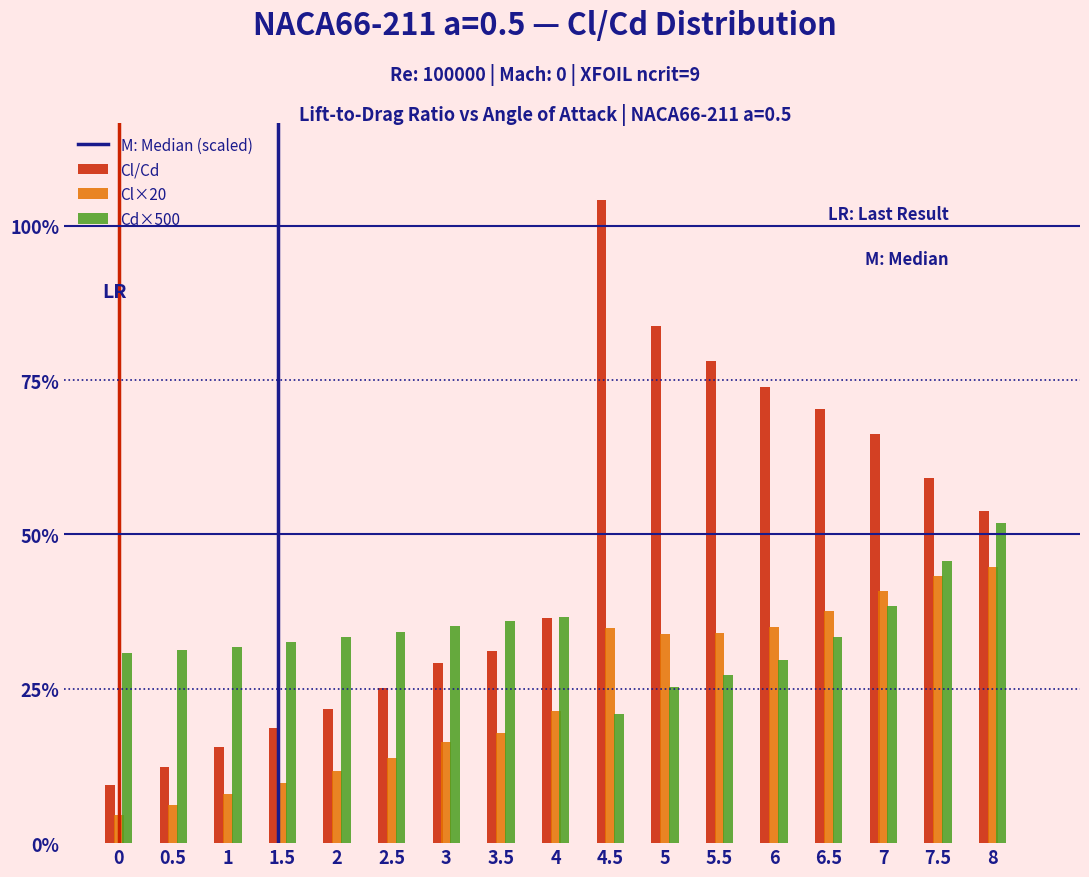

Does the chart contain stacked bars?

No